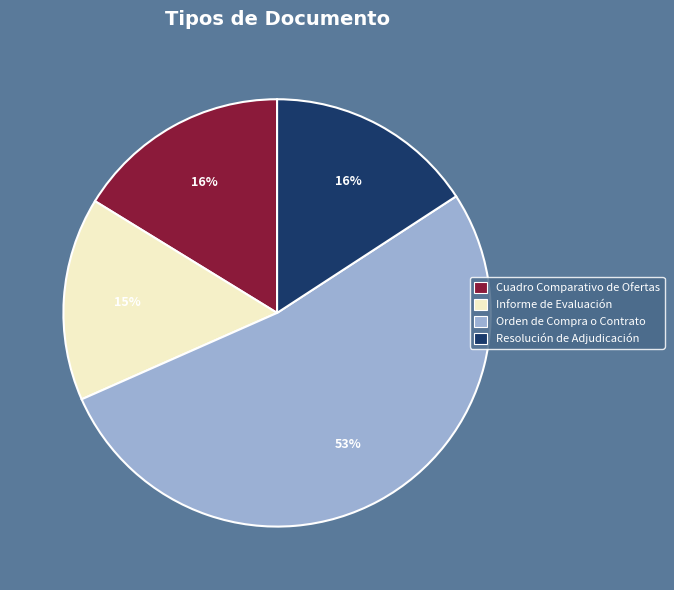

Count the number of slices in the pie.

4